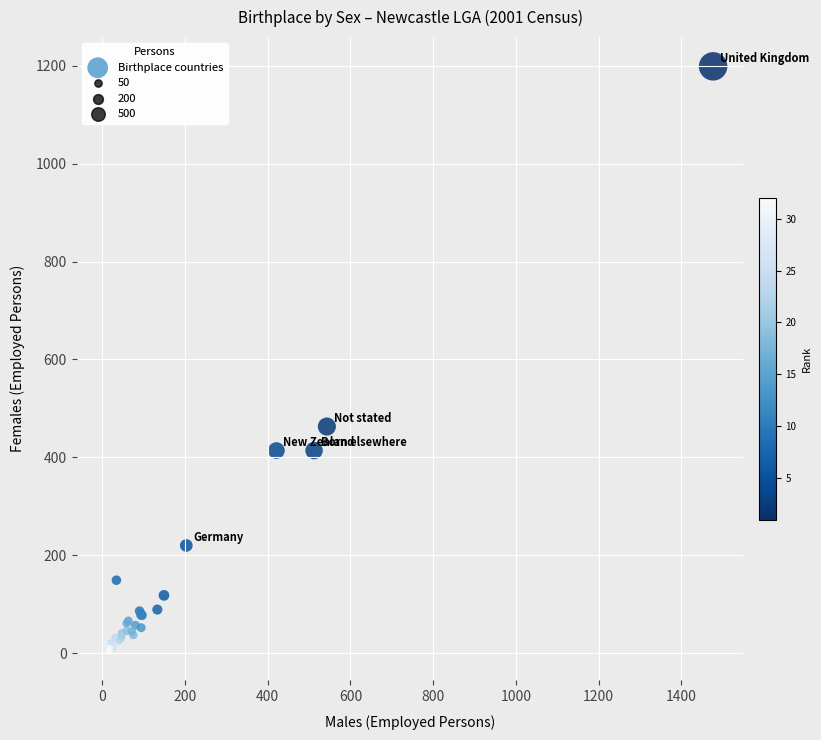

What Y value in the scatter plot is closest to 601?

463